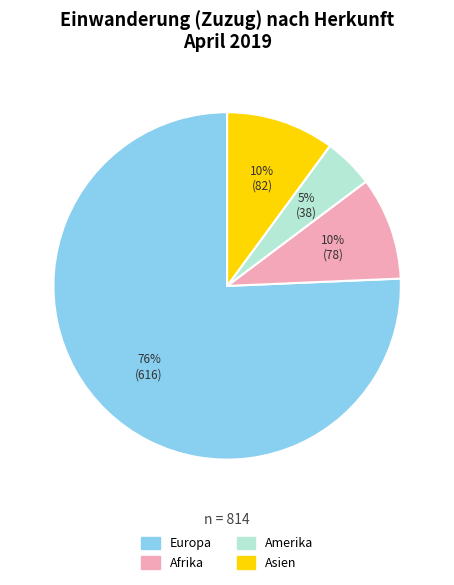

Is there a majority slice in this chart?

Yes